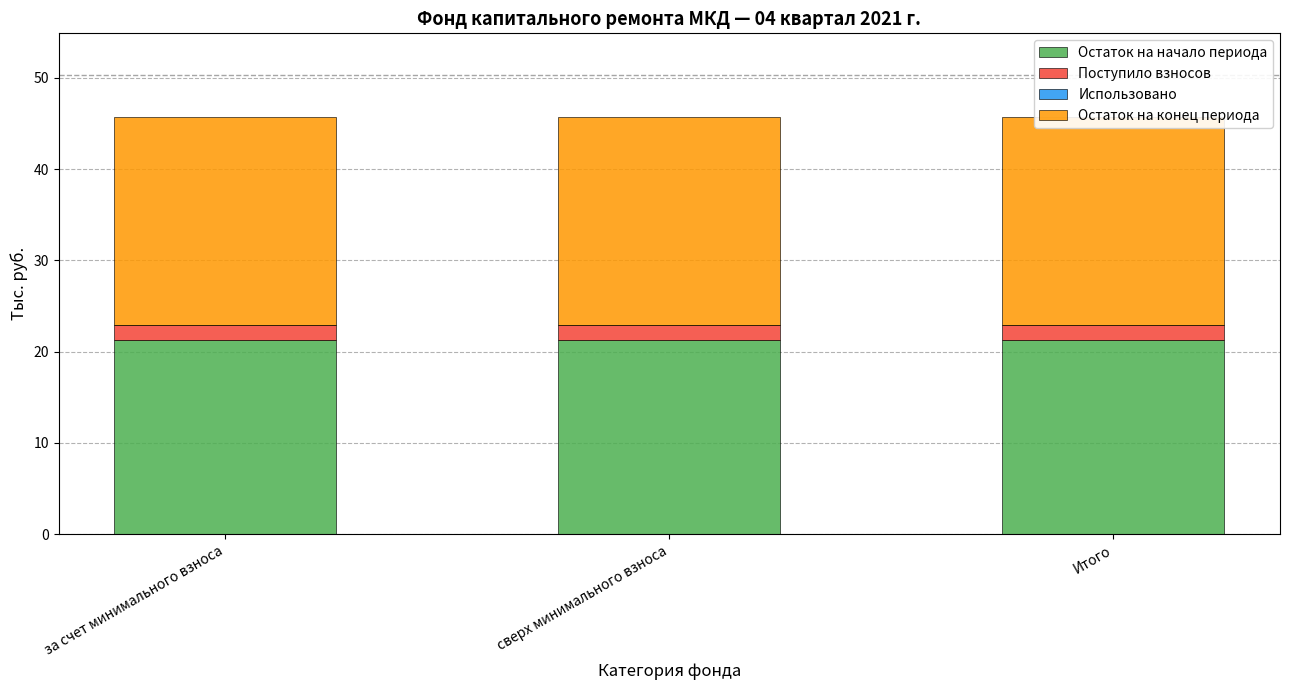

What is the value of the Остаток на начало периода bar at the 2nd from the left?

21.3